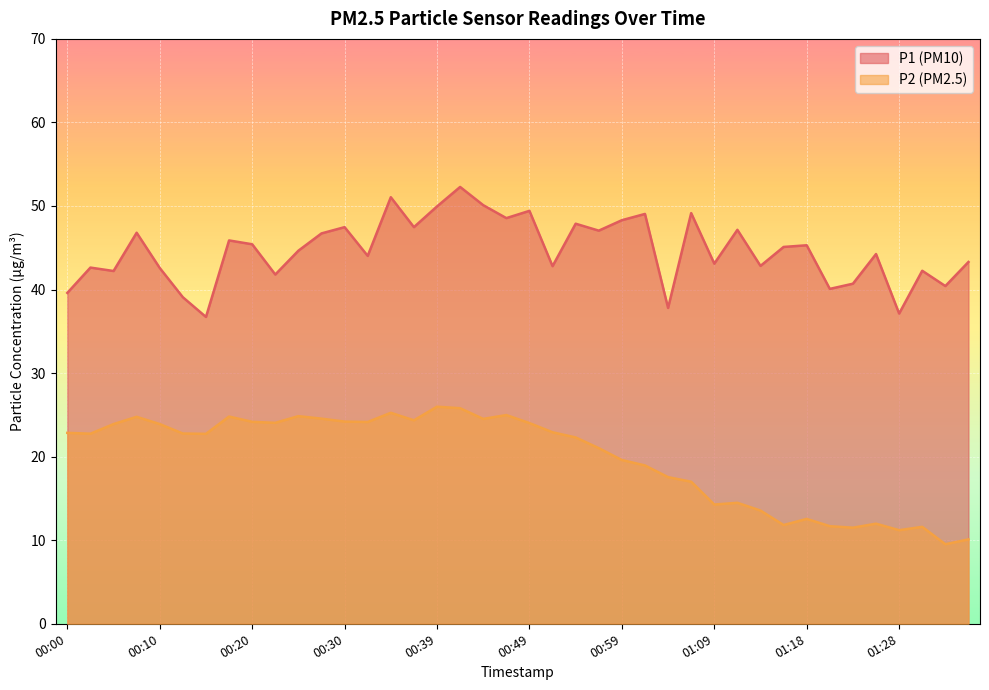

List the series in order of their peak value, lowest first.

P2, P1